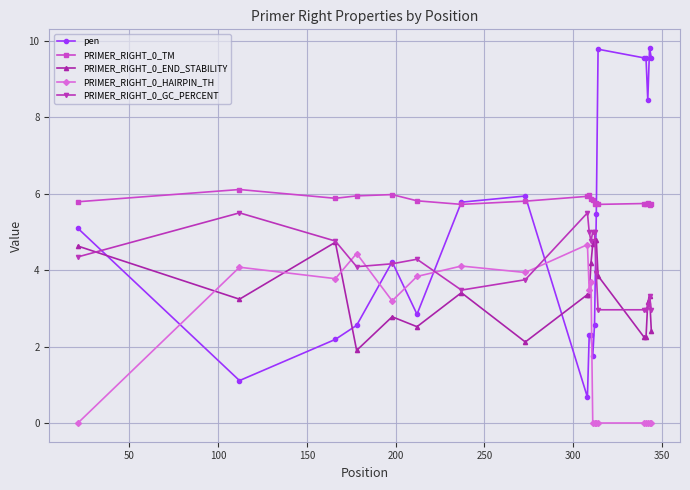

At how many categories does at least one series exceed 0?

20